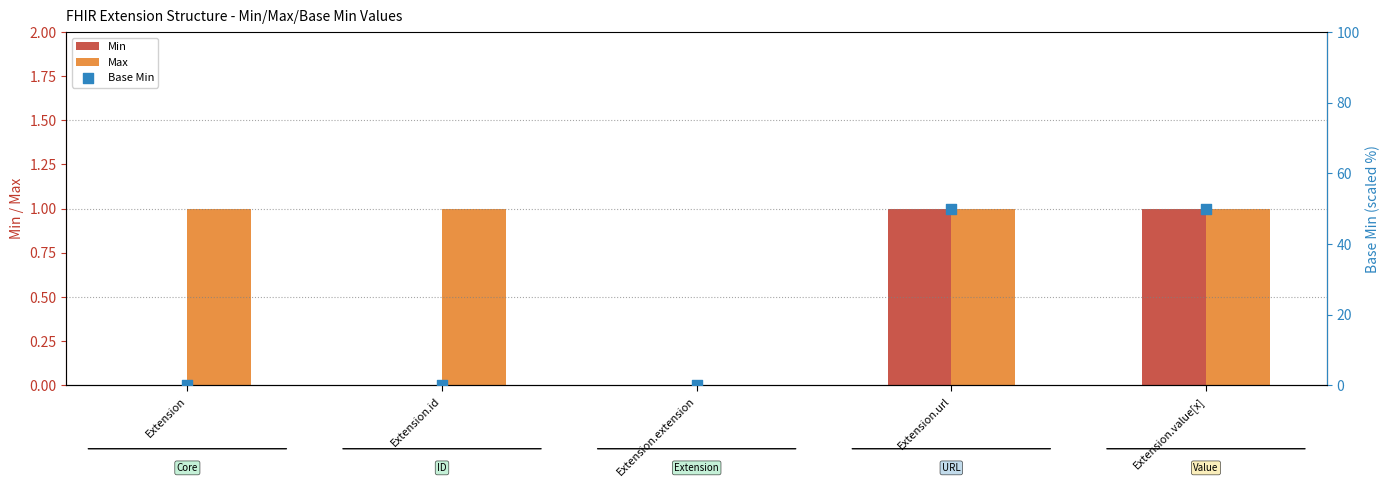

What are all the series names shown in the legend?

Min, Max, Base Min